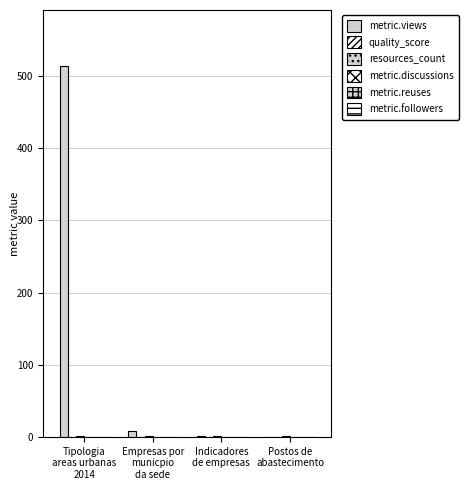

Are the bars horizontal?

No